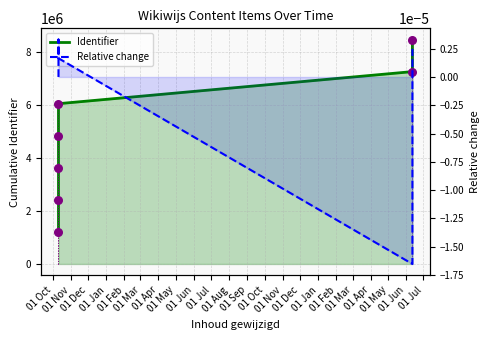

Which series contains the lowest Y value?

Relative change